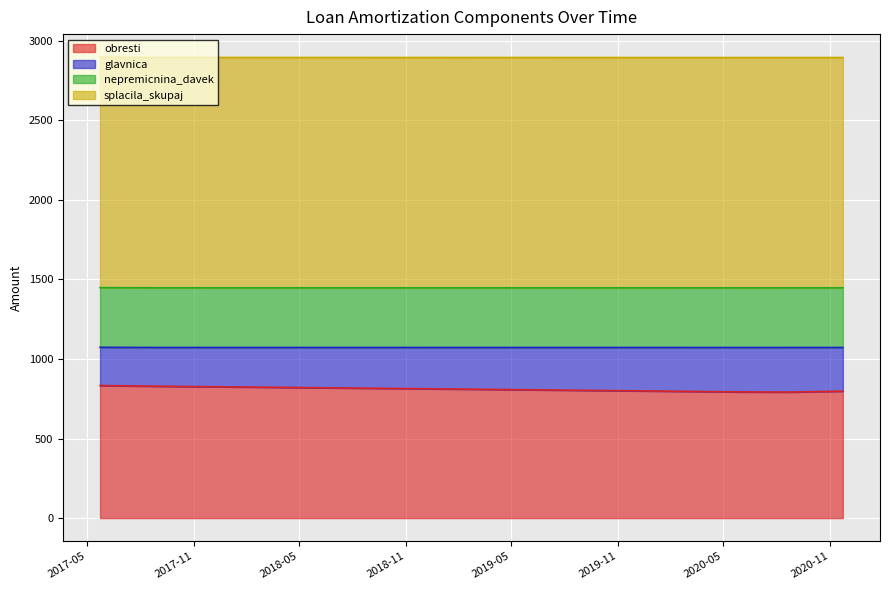

Does the chart display data point markers on the line(s)?

No